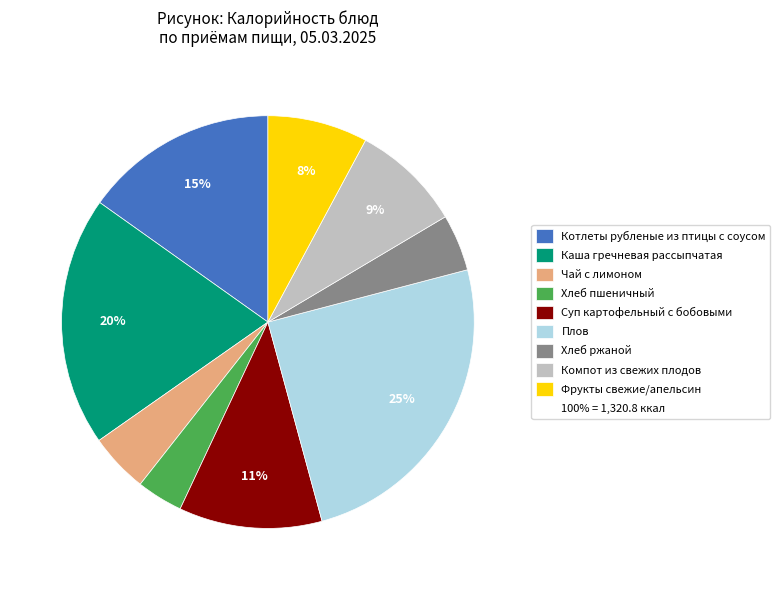

To the nearest percent, what is the average slice percentage?

11%